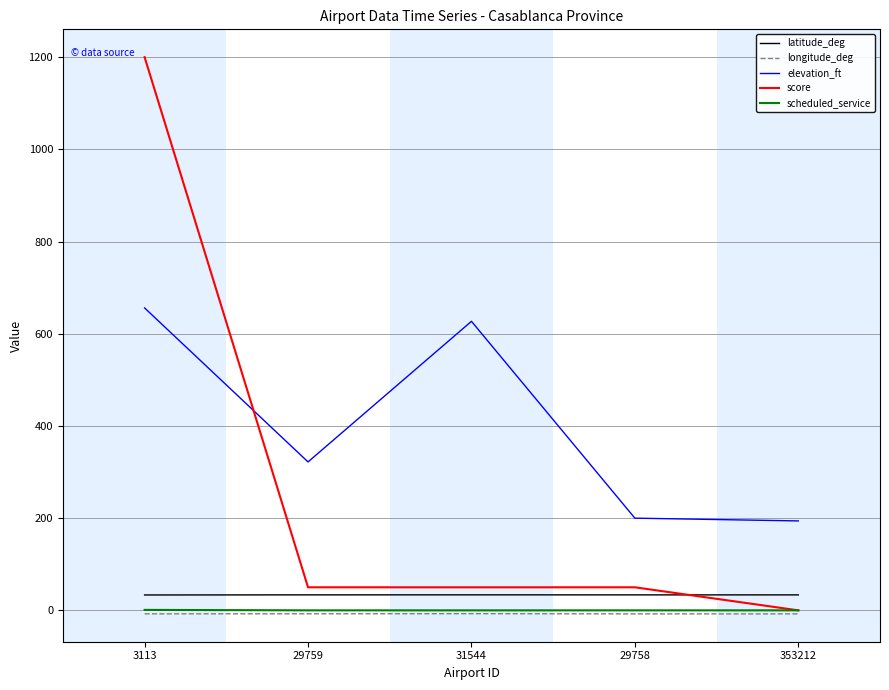

What is the average value of the elevation_ft series?

399.8